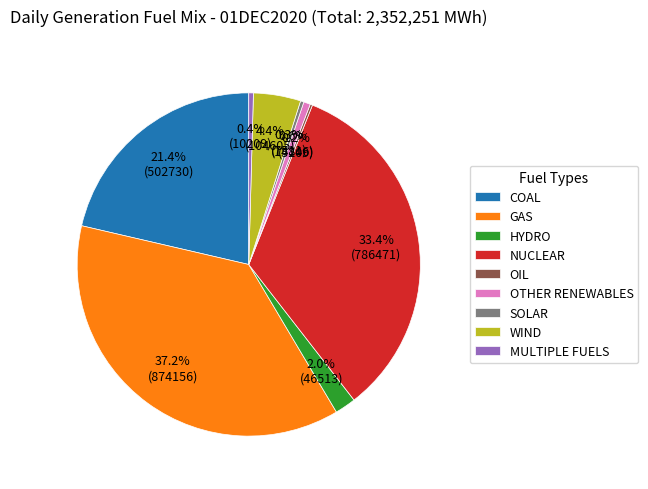

To the nearest percent, what percentage of the pie is NUCLEAR?

33%